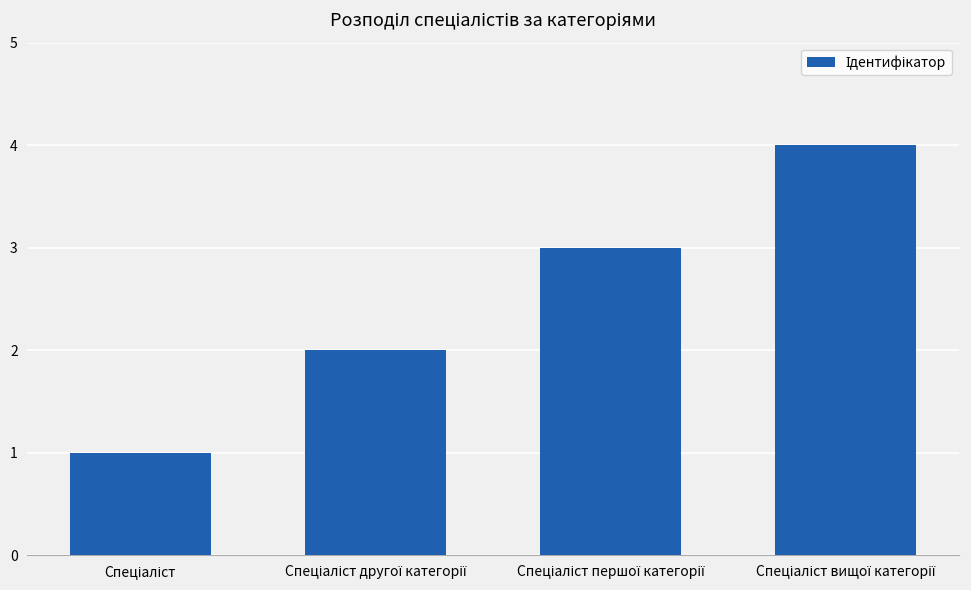

What is the difference between the maximum and minimum values?

3